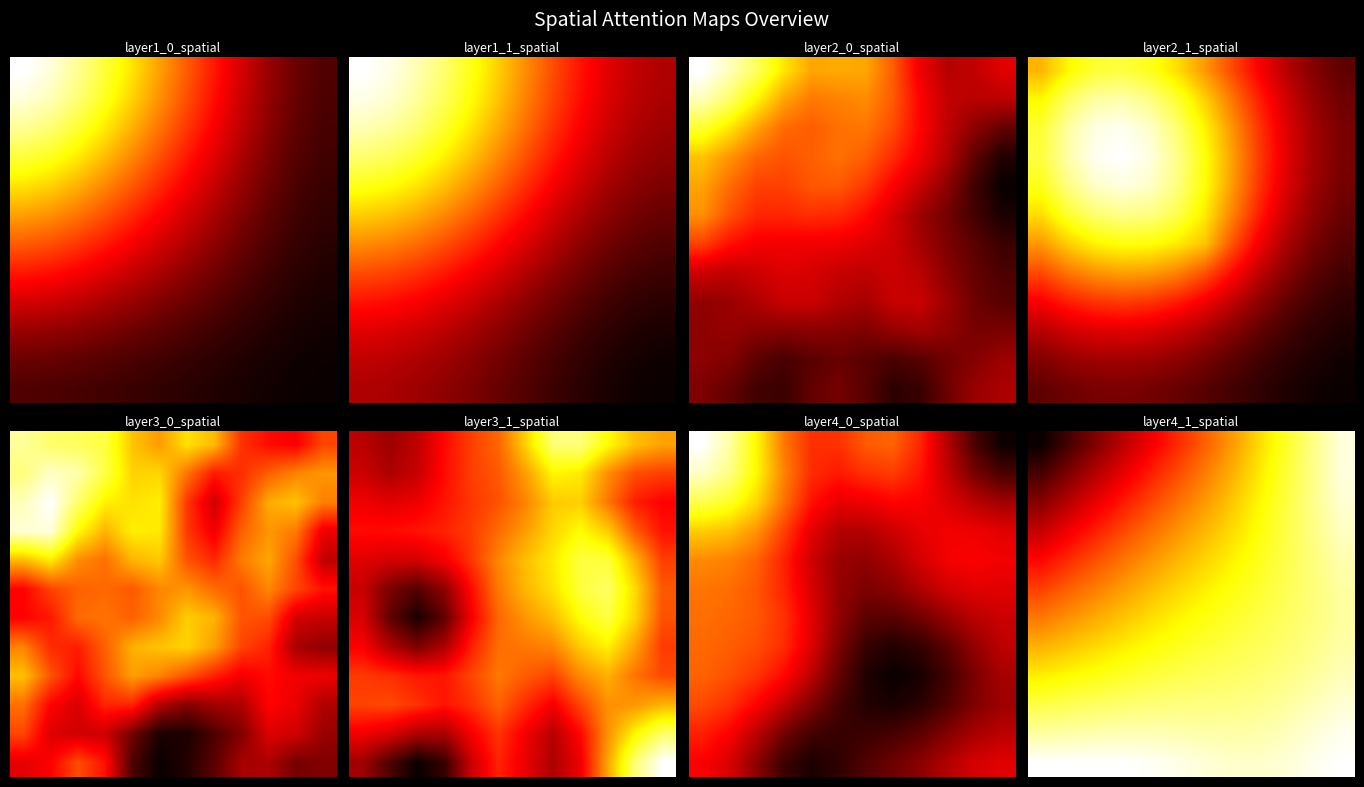

Which has a higher value, 0 or 1?

1